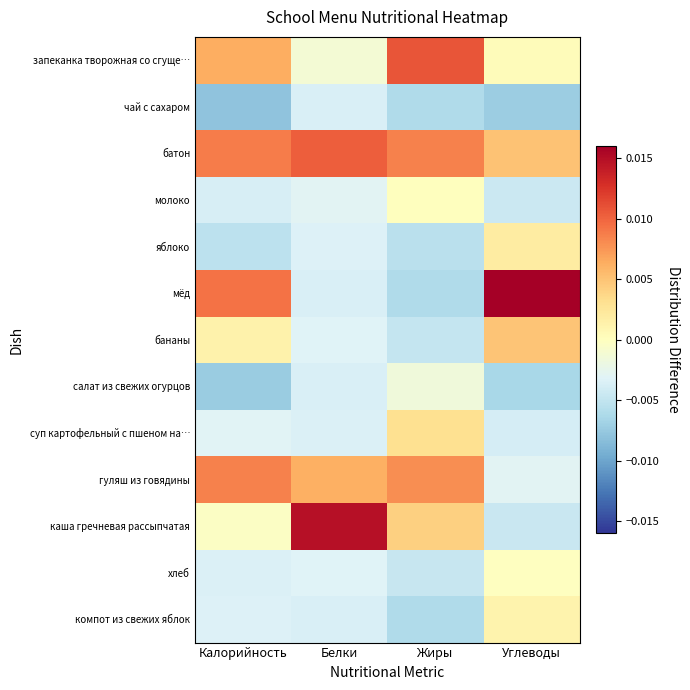

Which has a higher value, Белки or Калорийность?

Калорийность